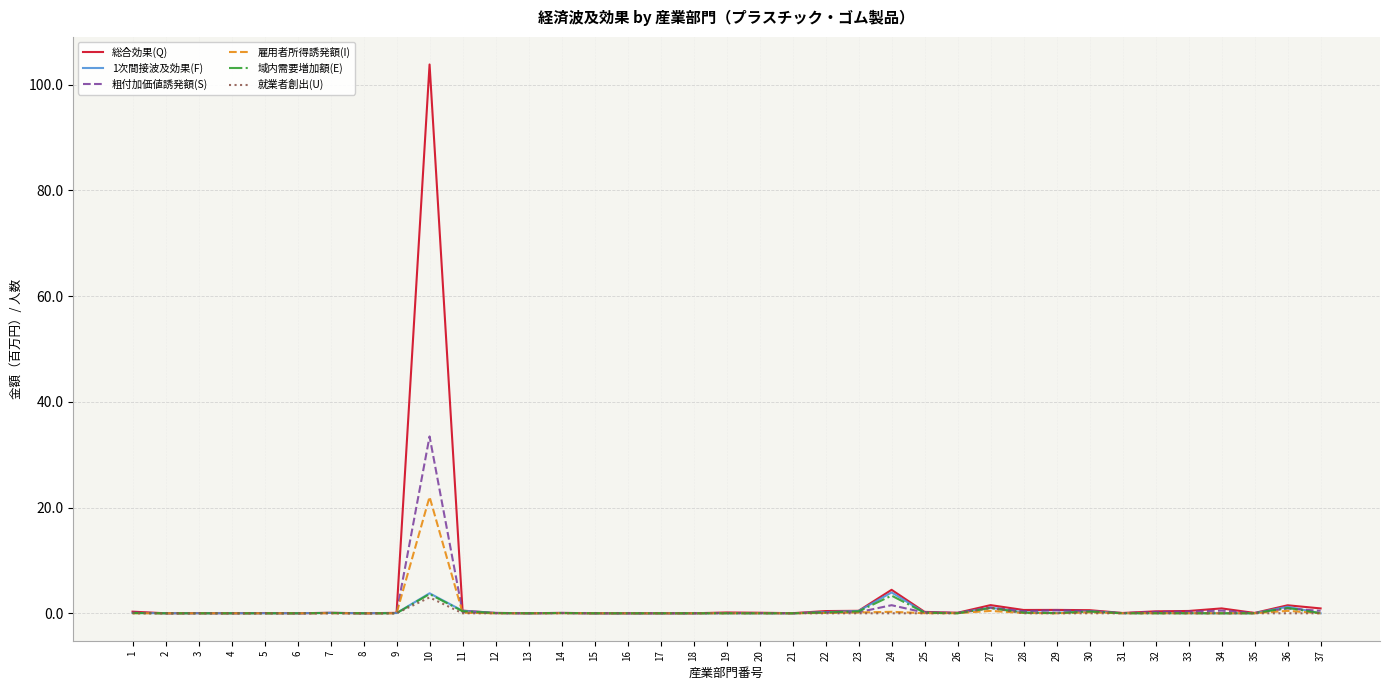

What is the maximum value shown in the chart?

103.8